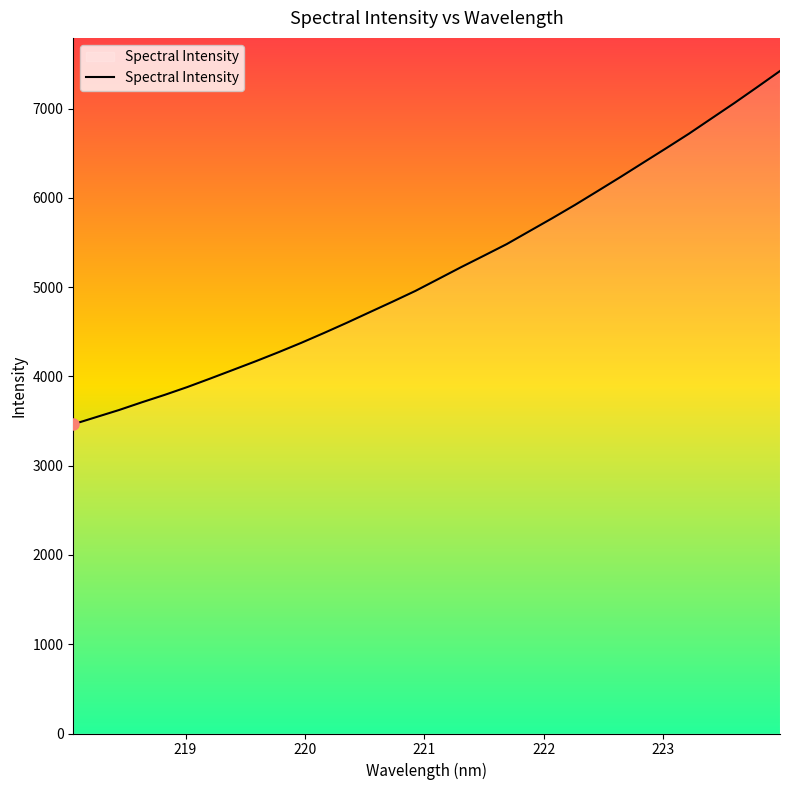

What is the difference between the maximum and minimum values?

3957.2